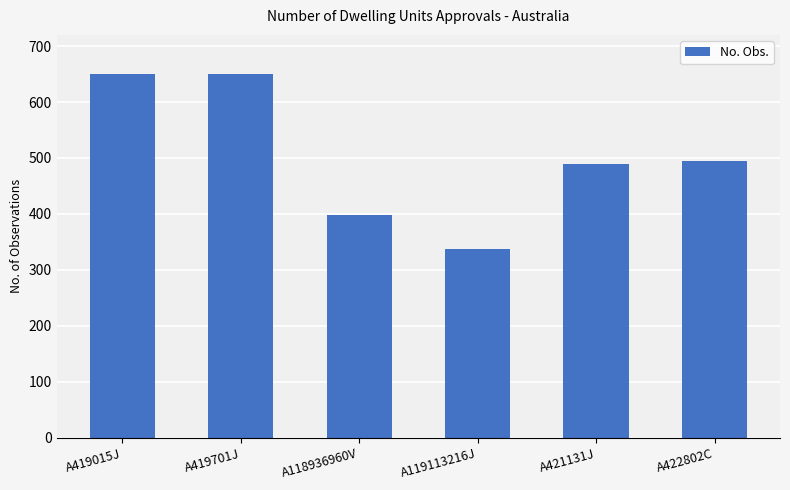

Read the value at A419015J, to the nearest 5.

650